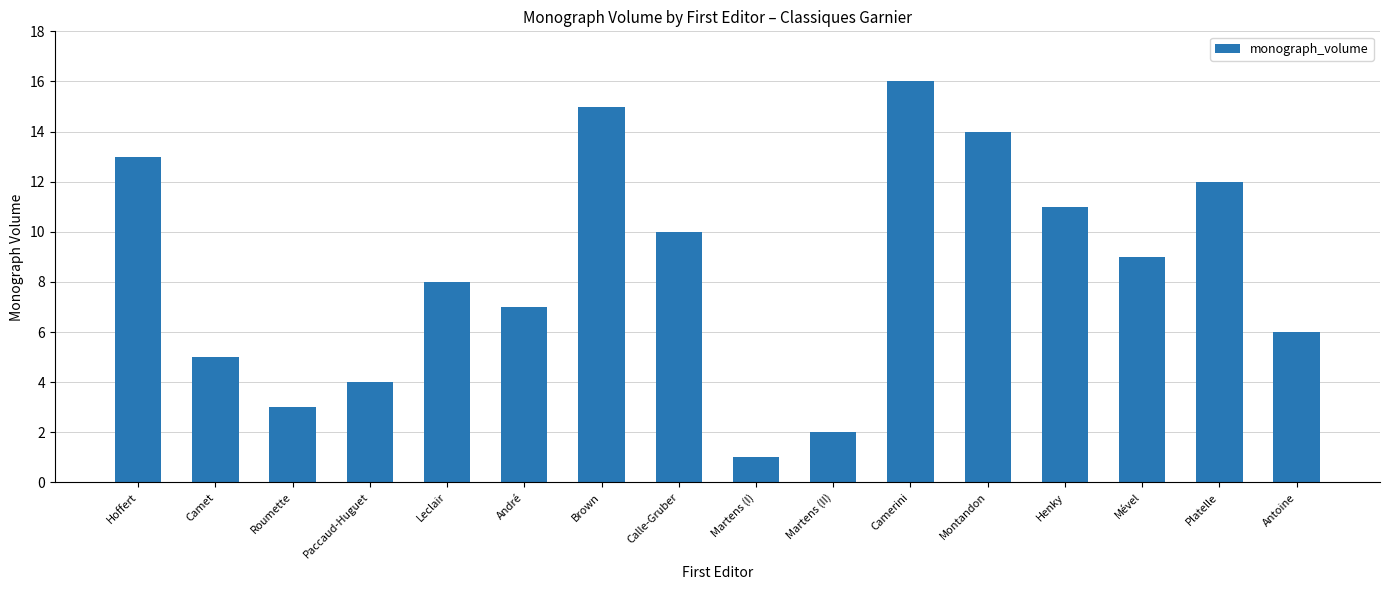

What is the label of the 7th bar from the left?

Brown